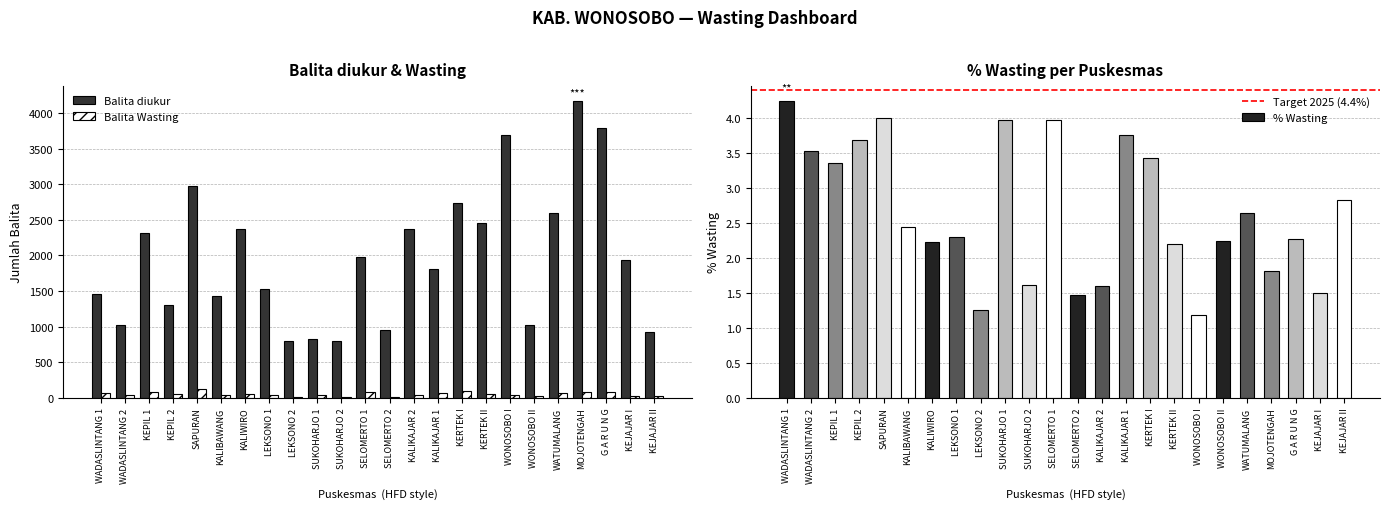

Rank the series at KEPIL 1 from highest to lowest value.

Balita diukur, Balita Wasting